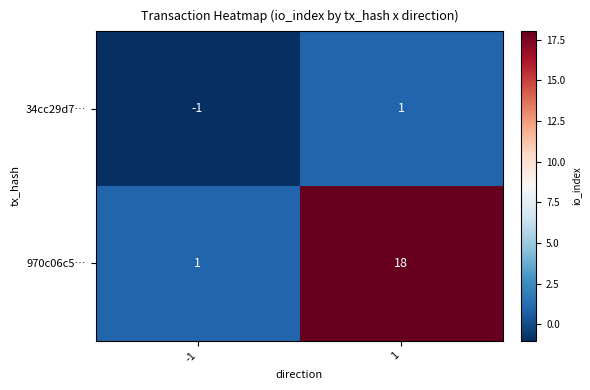

The value of 970c06c5… at -1 is 1. True or false?

True